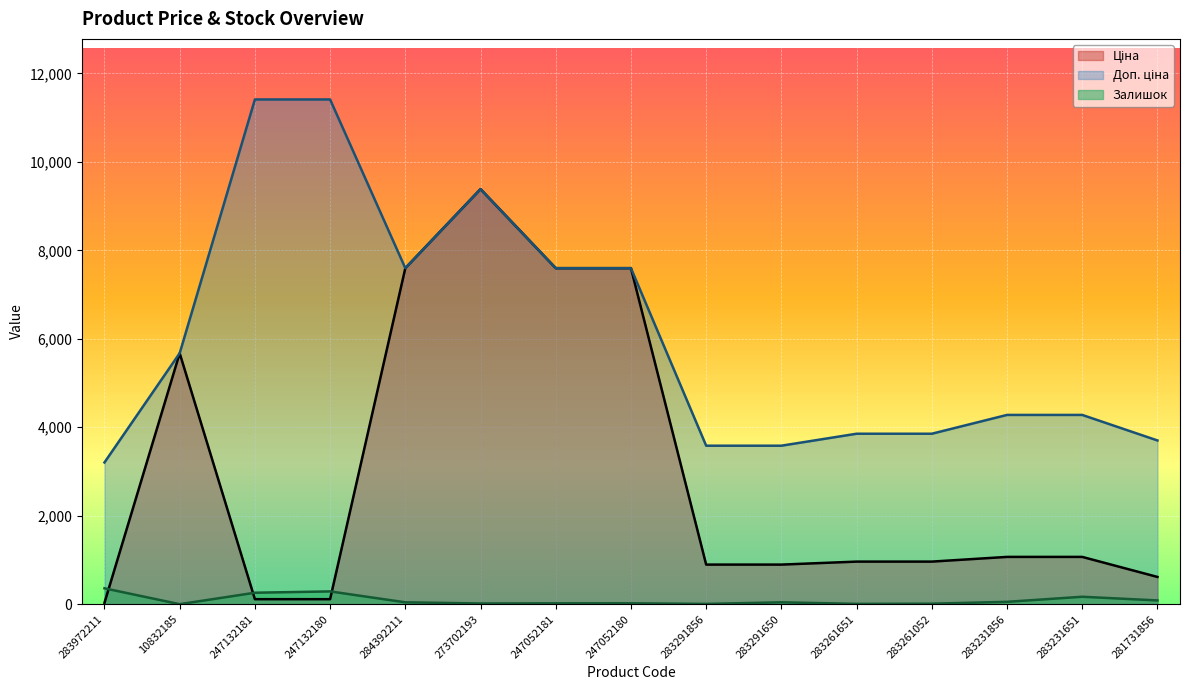

How many data points does each series have?

15